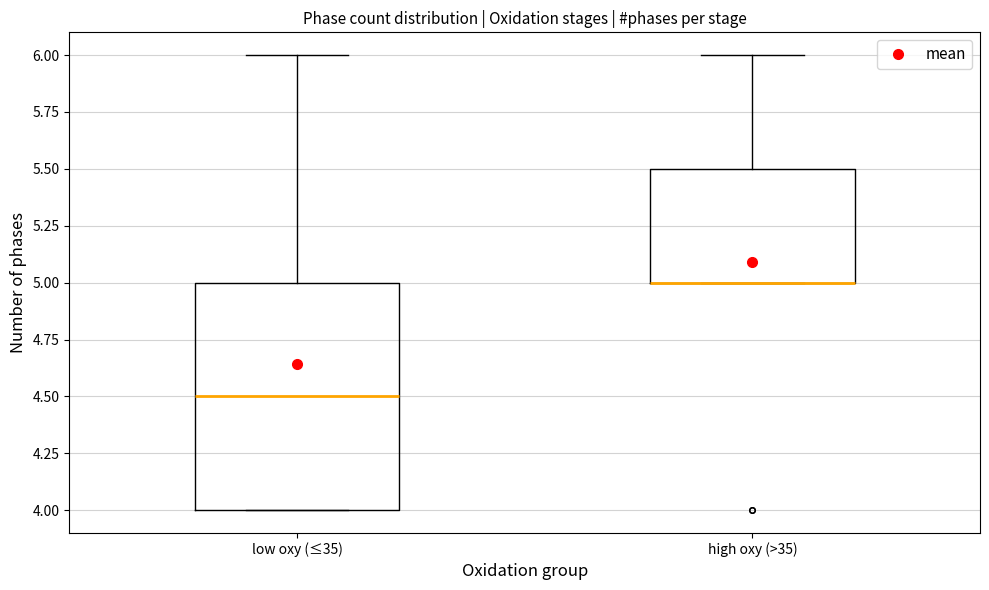

Reading left to right, read every box against the y-axis: the position of its median line, the range the box covers, and the ends of its whiskers. The values are not printed on the chart, so give them approximately, as read against the axis.

low oxy (≤35): median 4.5, box 4.0 to 5.0, whiskers 4.0 to 6.0
high oxy (>35): median 5.0 (drawn on the box's lower edge), box 5.0 to 5.5, whiskers 5.0 to 6.0